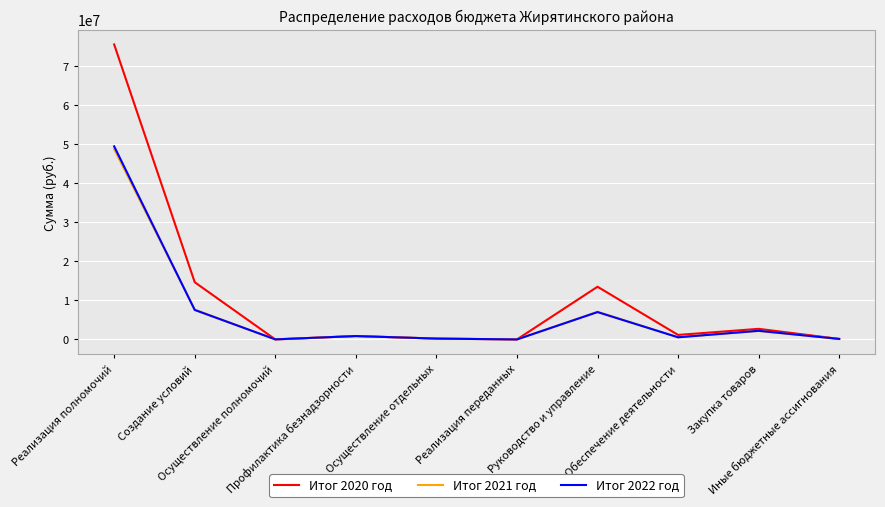

True or false: Итог 2021 год has more than 0 points higher than both neighbors.

True